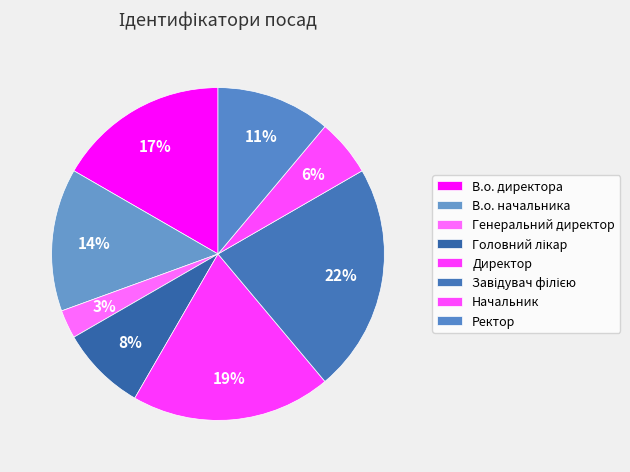

True or false: Начальник accounts for 18% of the total.

False